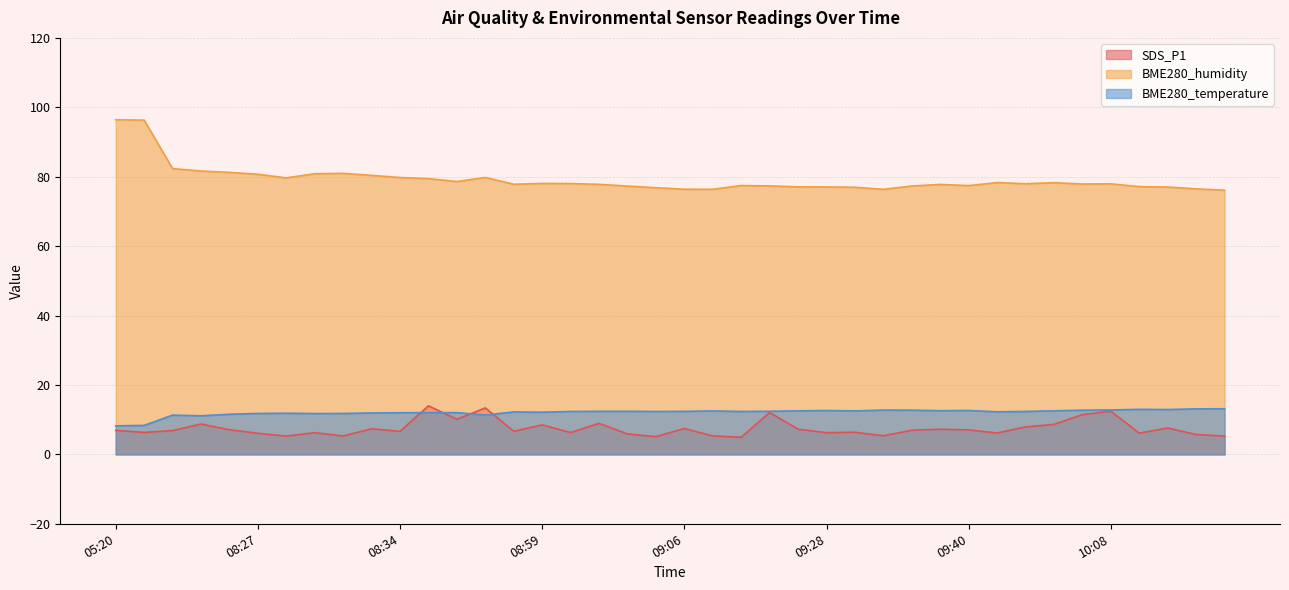

Reading left to right, transcribe all the data shown in this chart.

SDS_P1: 05:20=6.9	05:21=6.3	07:40=6.8	07:42=8.7	08:25=7.1	08:27=6.1	08:28=5.2	08:30=6.2	08:31=5.3	08:32=7.4	08:34=6.6	08:37=14.0	08:45=10.1	08:47=13.4	08:57=6.7	08:59=8.5	09:00=6.3	09:01=8.9	09:04=5.9	09:05=5.1	09:06=7.5	09:08=5.3	09:10=4.9	09:13=12.1	09:25=7.2	09:28=6.2	09:30=6.4	09:33=5.3	09:35=7.0	09:37=7.2	09:40=7.0	10:00=6.2	10:02=7.9	10:05=8.7	10:06=11.4	10:08=12.4	10:09=6.1	10:10=7.6	10:11=5.7	10:12=5.3
BME280_humidity: 05:20=96.4	05:21=96.3	07:40=82.3	07:42=81.6	08:25=81.2	08:27=80.7	08:28=79.7	08:30=80.9	08:31=81.0	08:32=80.4	08:34=79.8	08:37=79.4	08:45=78.6	08:47=79.8	08:57=77.8	08:59=78.1	09:00=78.0	09:01=77.8	09:04=77.3	09:05=76.8	09:06=76.4	09:08=76.4	09:10=77.5	09:13=77.3	09:25=77.1	09:28=77.0	09:30=77.0	09:33=76.4	09:35=77.3	09:37=77.8	09:40=77.4	10:00=78.3	10:02=78.0	10:05=78.3	10:06=77.9	10:08=78.0	10:09=77.1	10:10=77.0	10:11=76.5	10:12=76.1
BME280_temperature: 05:20=8.2	05:21=8.3	07:40=11.3	07:42=11.1	08:25=11.6	08:27=11.8	08:28=11.9	08:30=11.8	08:31=11.8	08:32=11.9	08:34=12.0	08:37=12.0	08:45=12.0	08:47=11.3	08:57=12.2	08:59=12.2	09:00=12.4	09:01=12.4	09:04=12.4	09:05=12.4	09:06=12.4	09:08=12.5	09:10=12.4	09:13=12.4	09:25=12.5	09:28=12.6	09:30=12.5	09:33=12.8	09:35=12.7	09:37=12.6	09:40=12.6	10:00=12.3	10:02=12.4	10:05=12.6	10:06=12.7	10:08=12.8	10:09=13.0	10:10=12.9	10:11=13.1	10:12=13.1